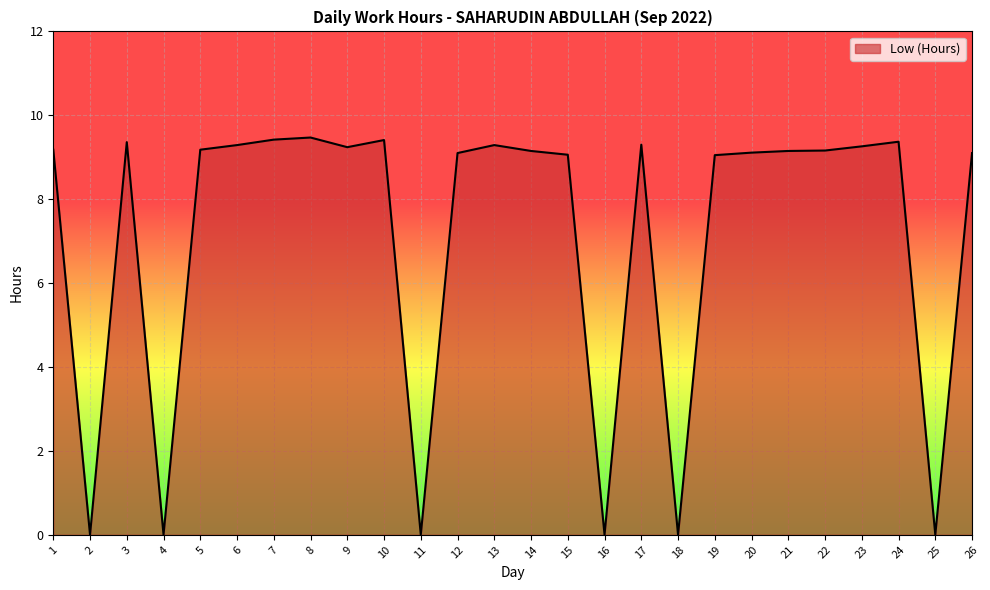

What is the greatest value displayed?

9.5